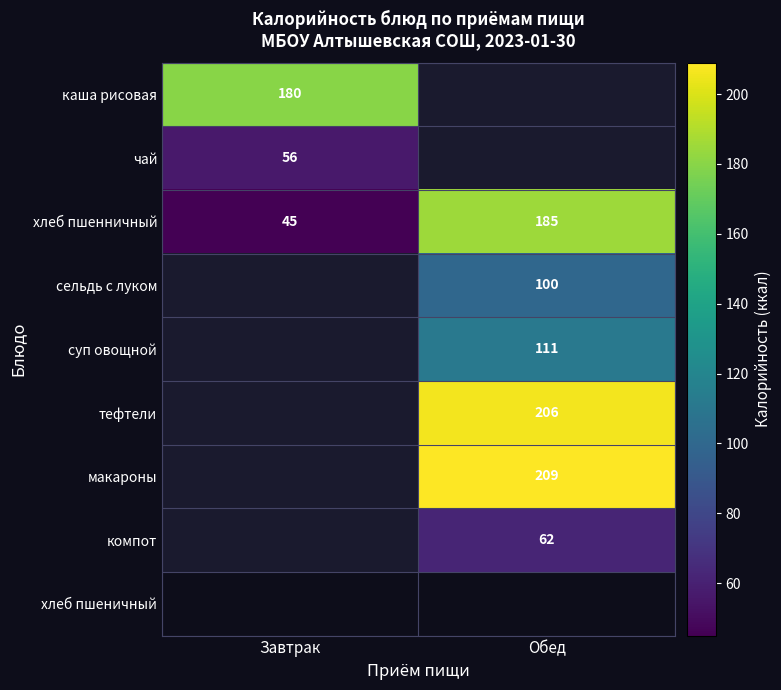

The хлеб пшенничный series shows 111.0 at Обед. True or false?

False